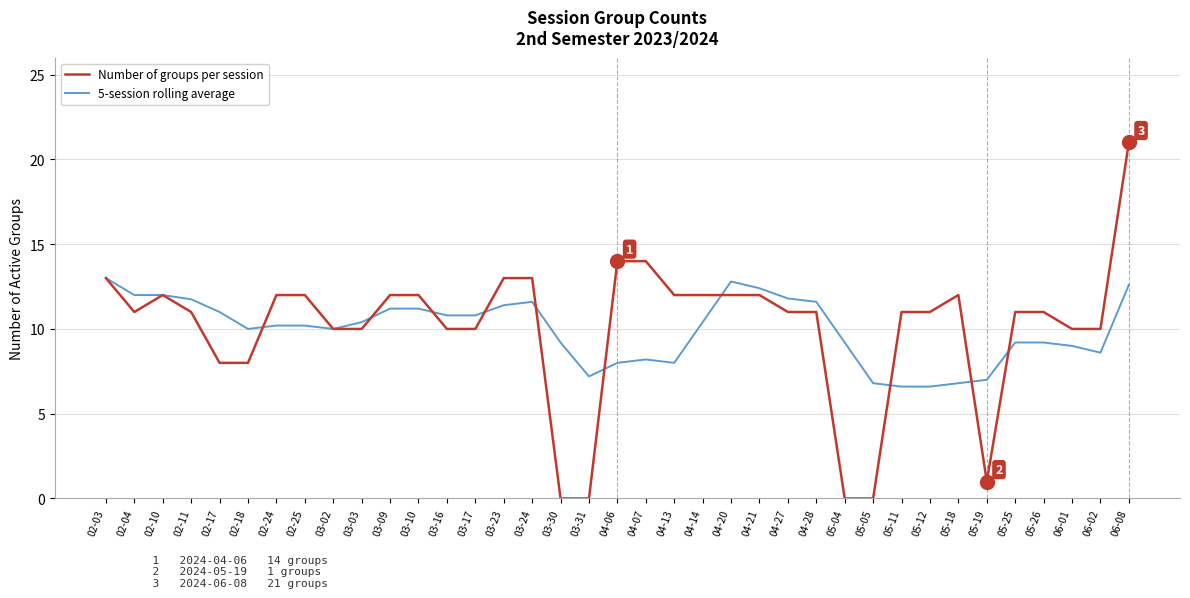

What is the difference between the maximum and minimum values in the Number of groups per session series?

21.0